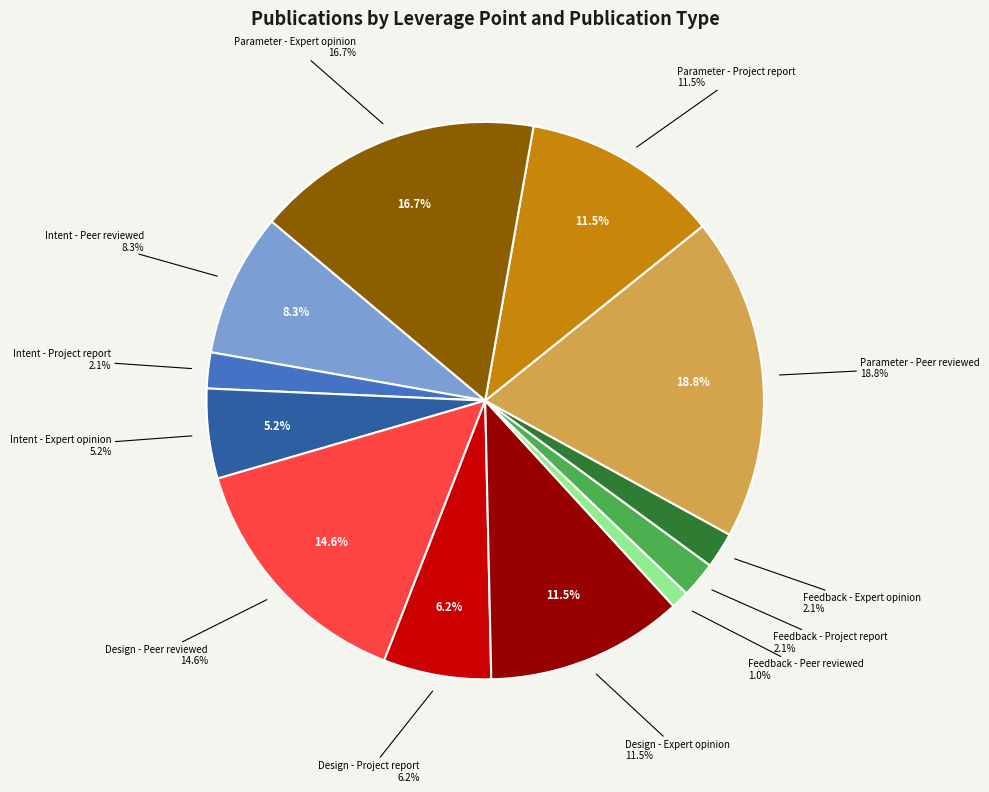

What is the ratio of the value at Design
Expert opinion to the value at Feedback
Expert opinion?

5.5